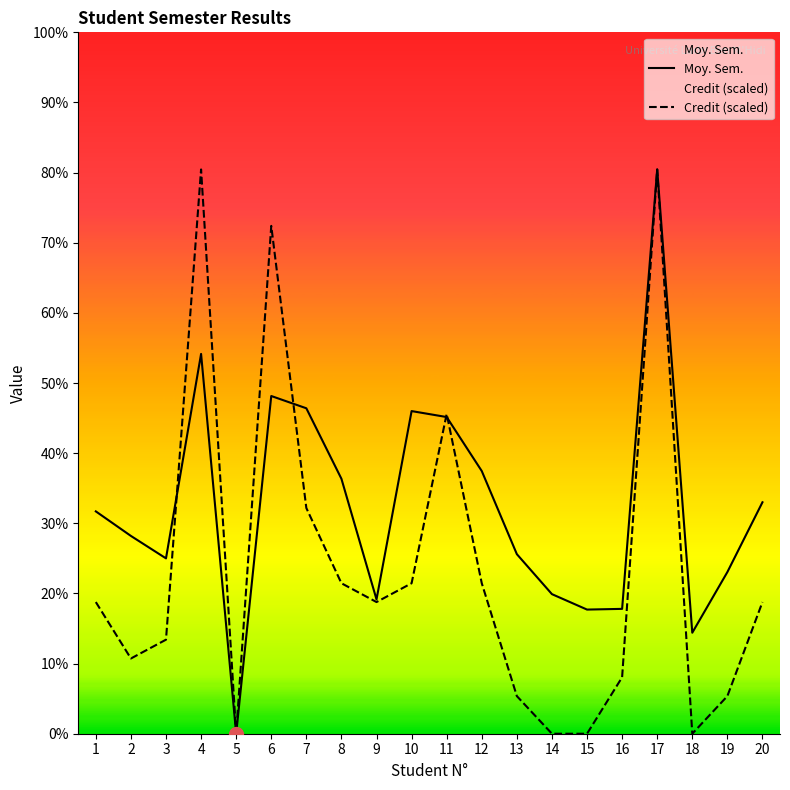

At which category does the chart reach its minimum across all series?

5